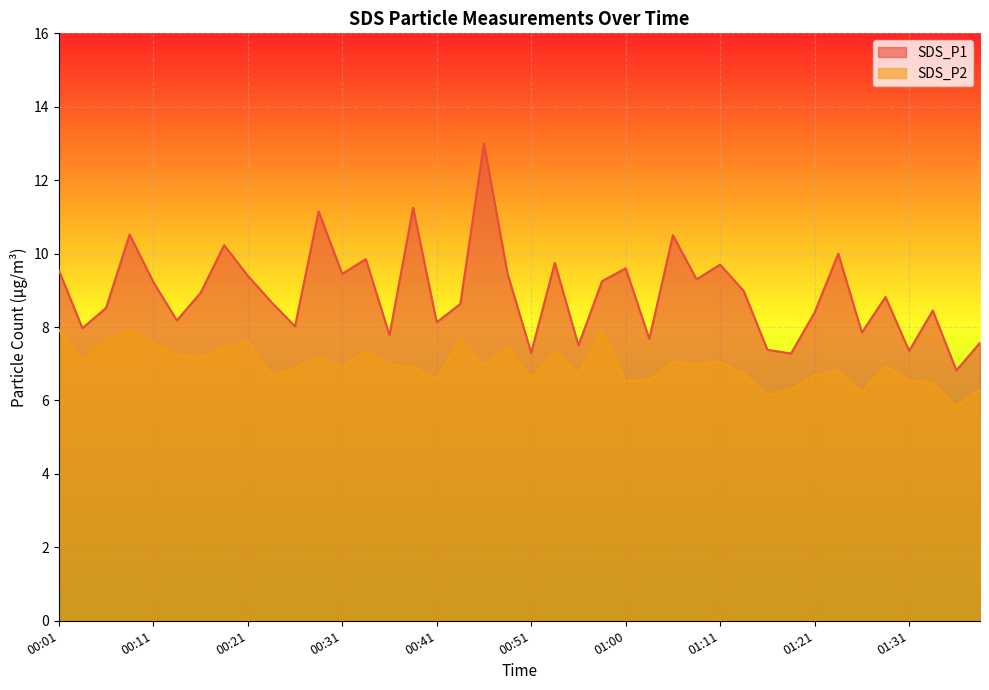

What is the difference between the maximum and second lowest values in the SDS_P1 series?

5.7